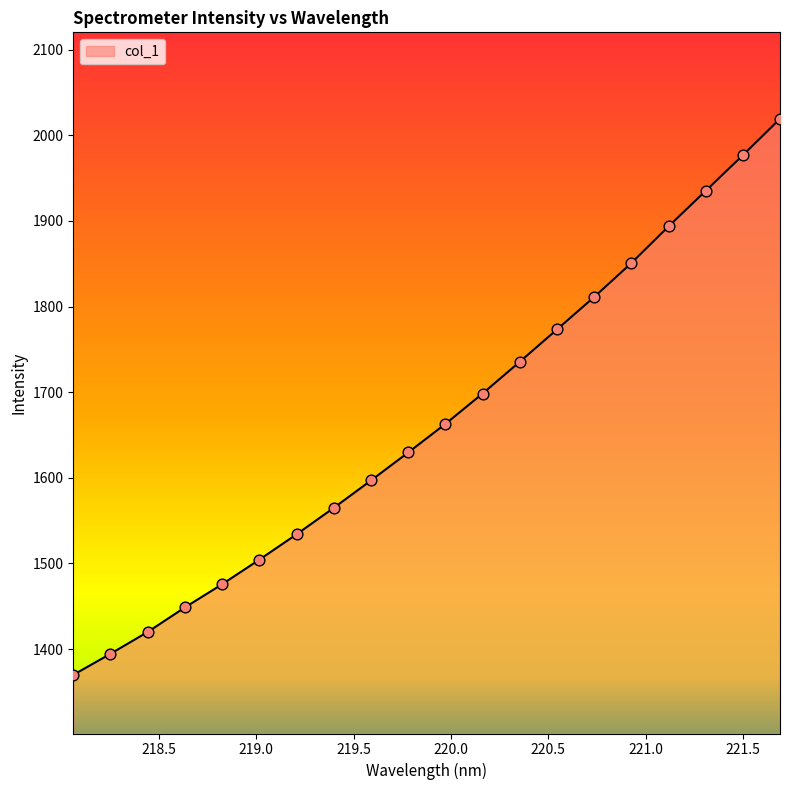

What is the difference between the maximum and minimum values?

649.4